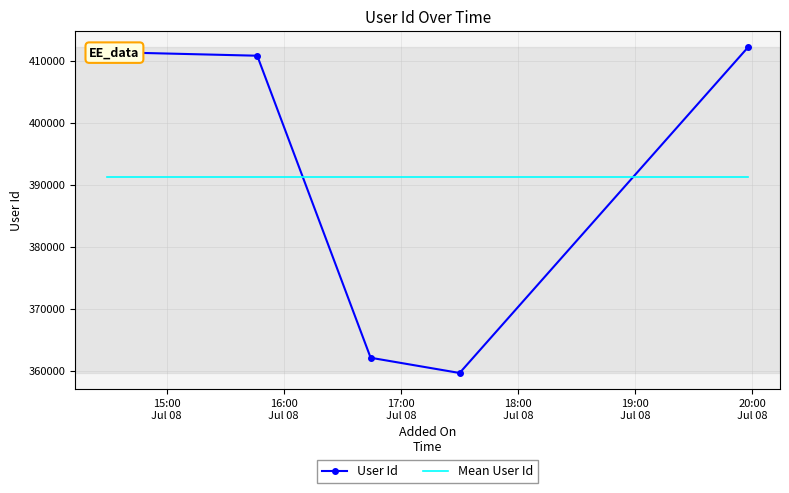

True or false: Mean User Id and User Id intersect in this chart.

True